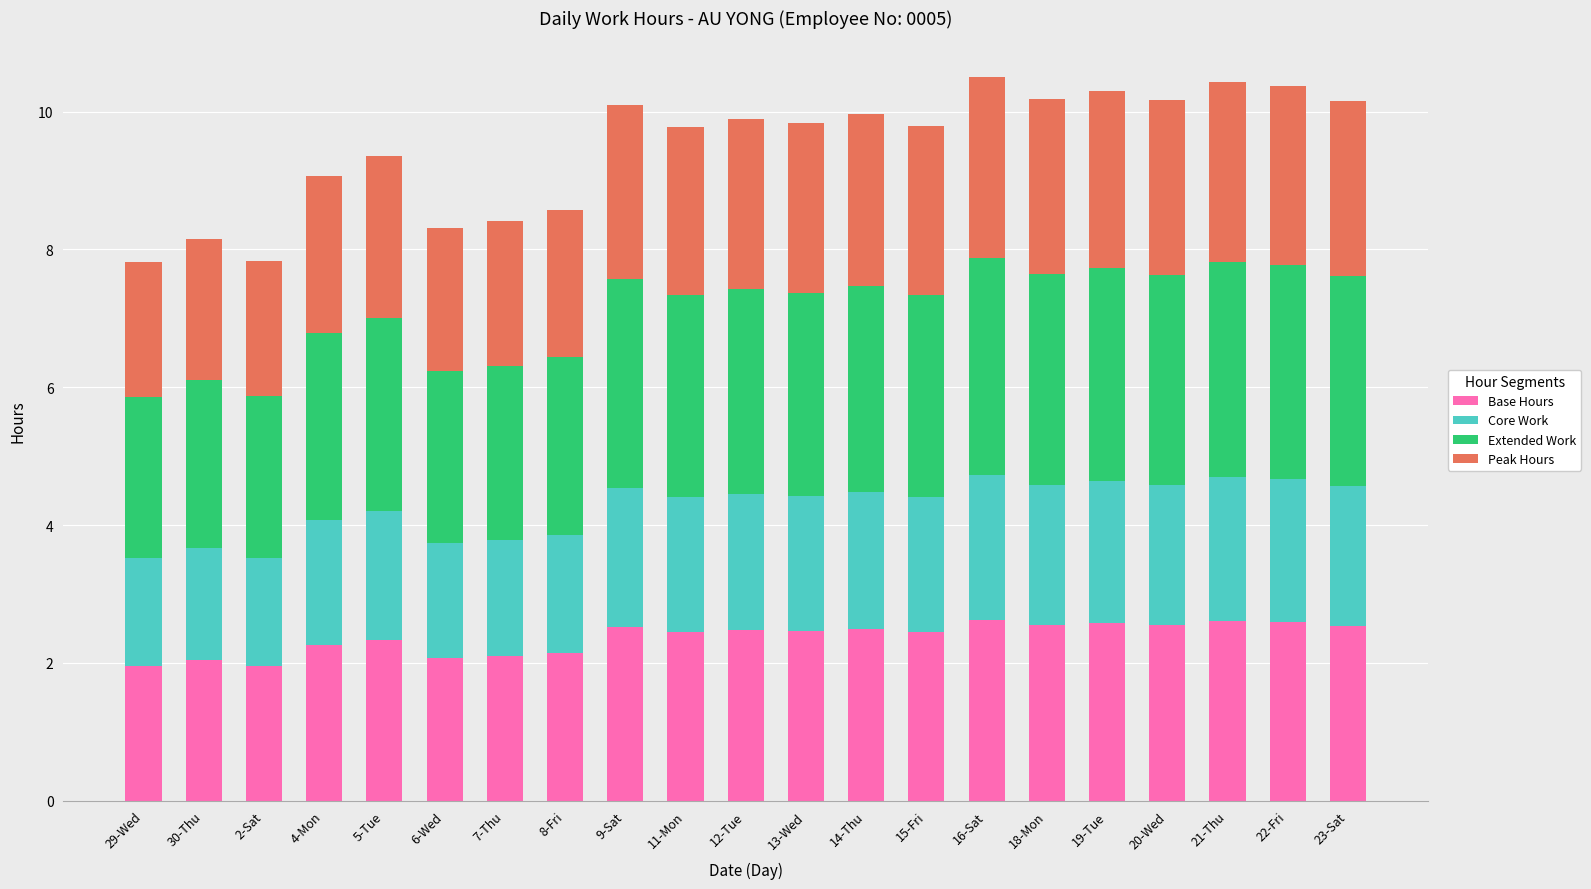

Is it true that Base Hours equals 4.4 at 19-Tue?

False